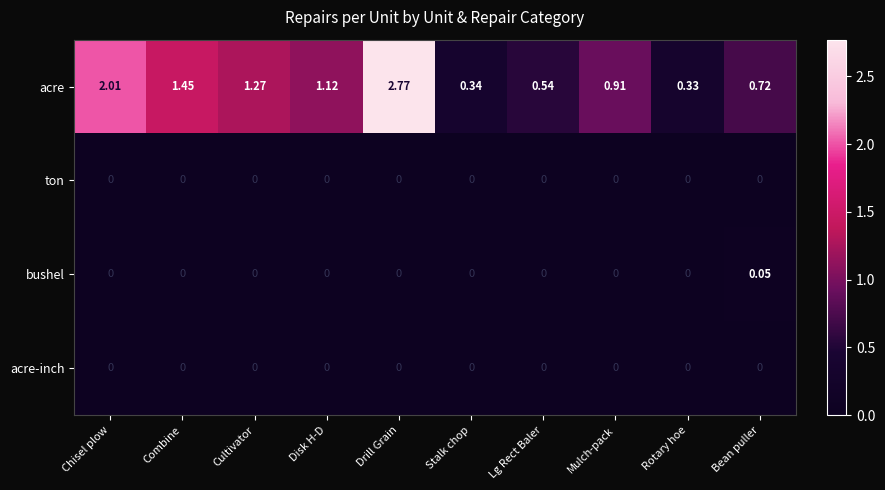

Which series has the largest total across all categories?

acre